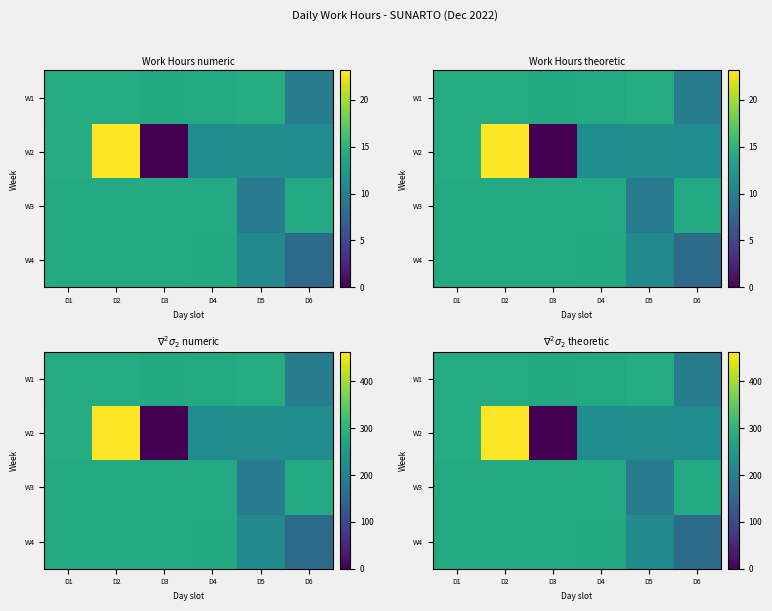

List the labels in order of W1 value, smallest first.

D6, D3, D4, D2, D1, D5